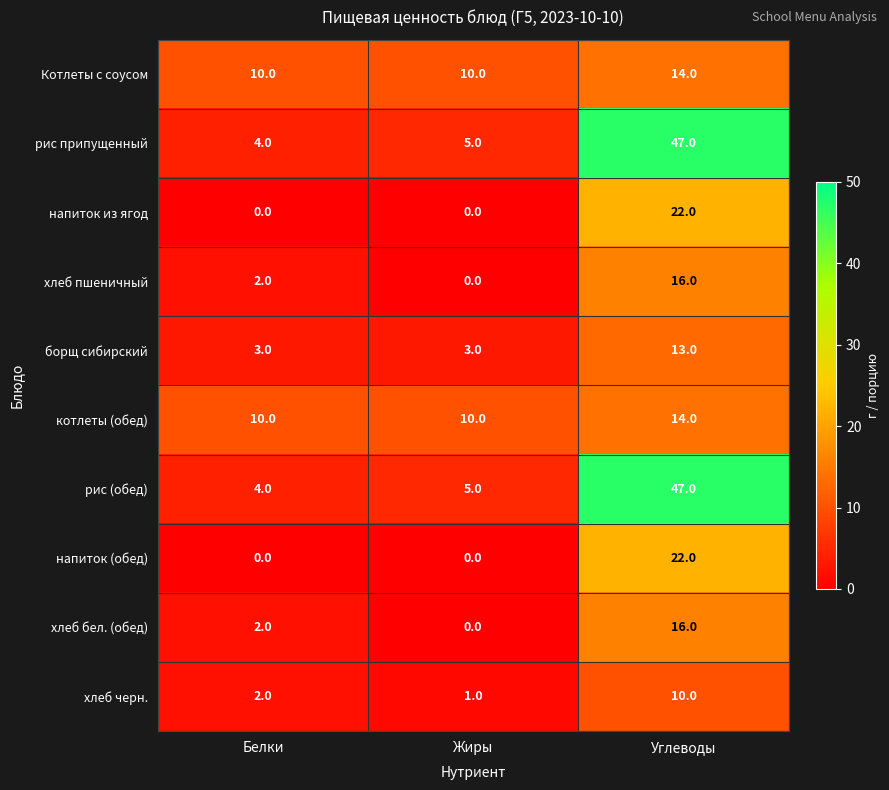

At how many categories does at least one series exceed 19?

1